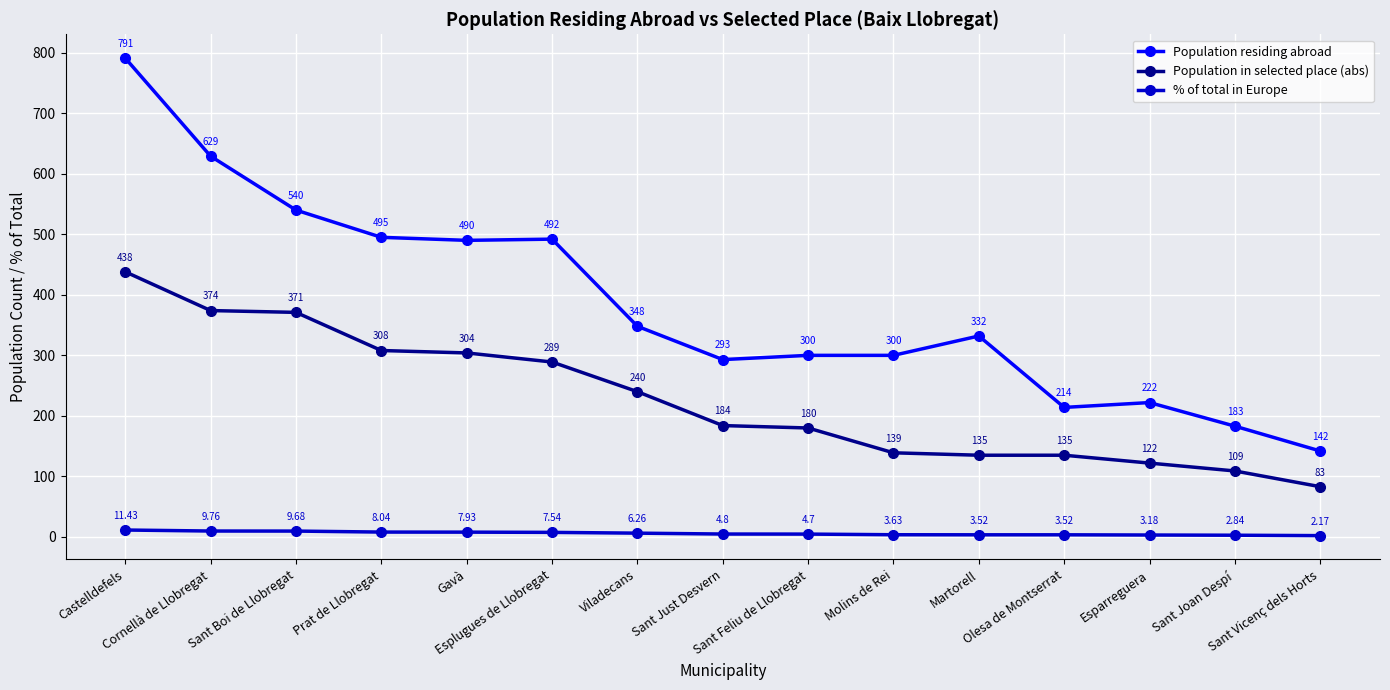

What is the difference between the maximum and second lowest values in the Population residing abroad series?

608.0